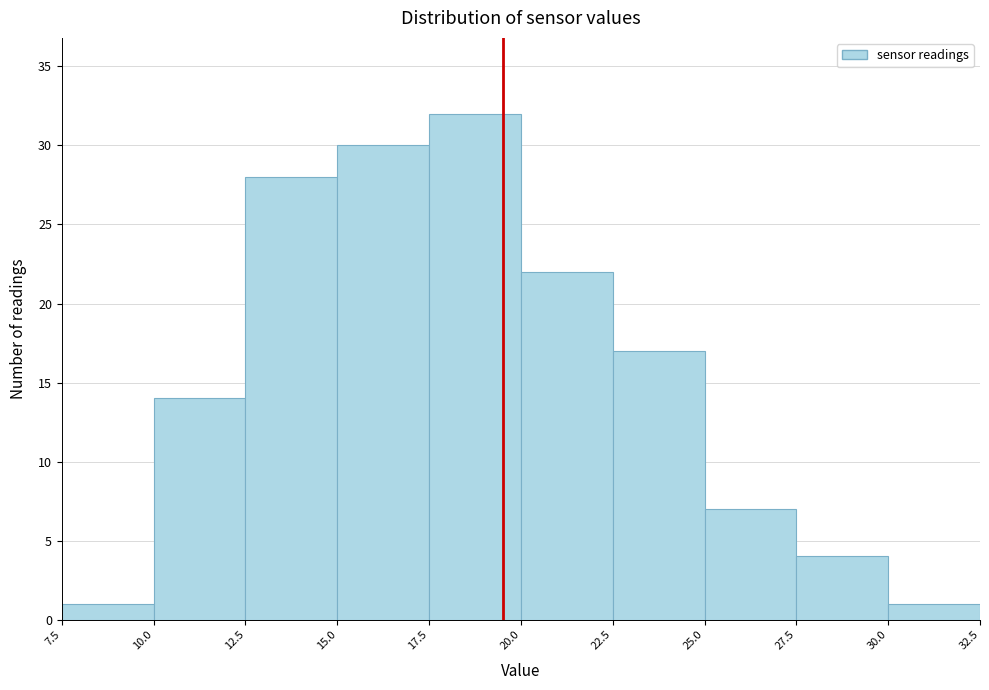

Reading left to right, list every bar in this chart as the range it spans on the x-axis followed by its height. The values are not printed on the chart, so give them approximately, as read against the axis.

7.5 to 10.0: 1
10.0 to 12.5: 14
12.5 to 15.0: 28
15.0 to 17.5: 30
17.5 to 20.0: 32
20.0 to 22.5: 22
22.5 to 25.0: 17
25.0 to 27.5: 7
27.5 to 30.0: 4
30.0 to 32.5: 1